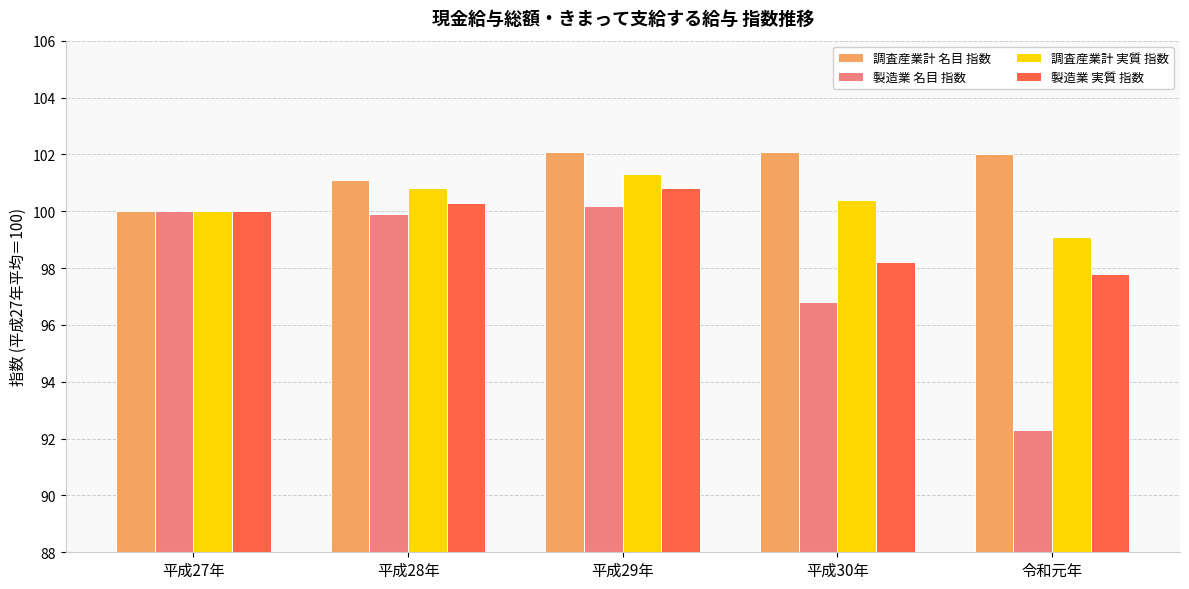

What is the total value across all series at 平成27年?

400.0